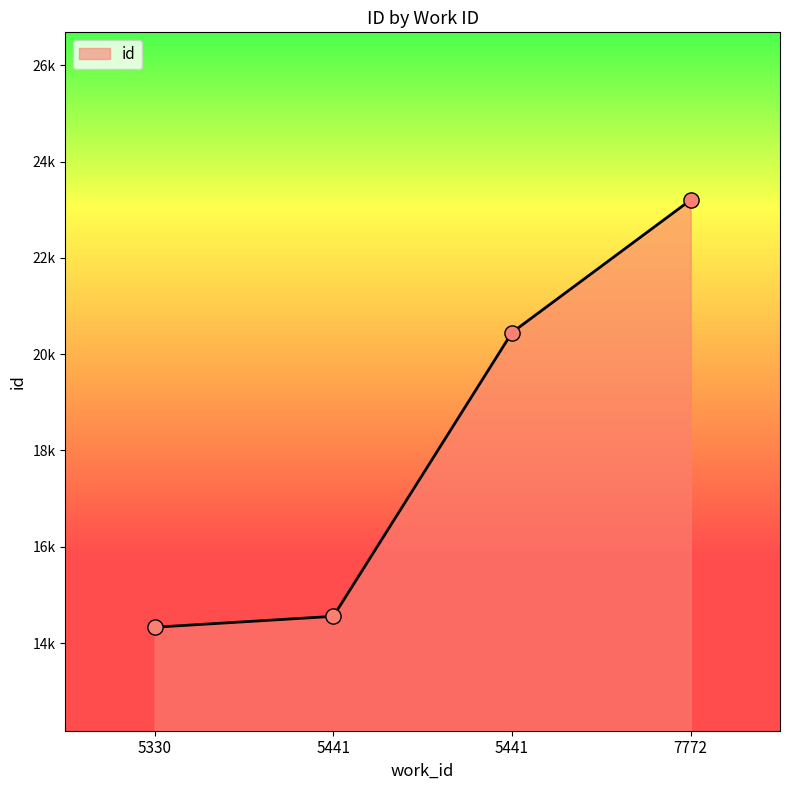

What is the ratio of the value at 5330 to the value at 5441?

1.0